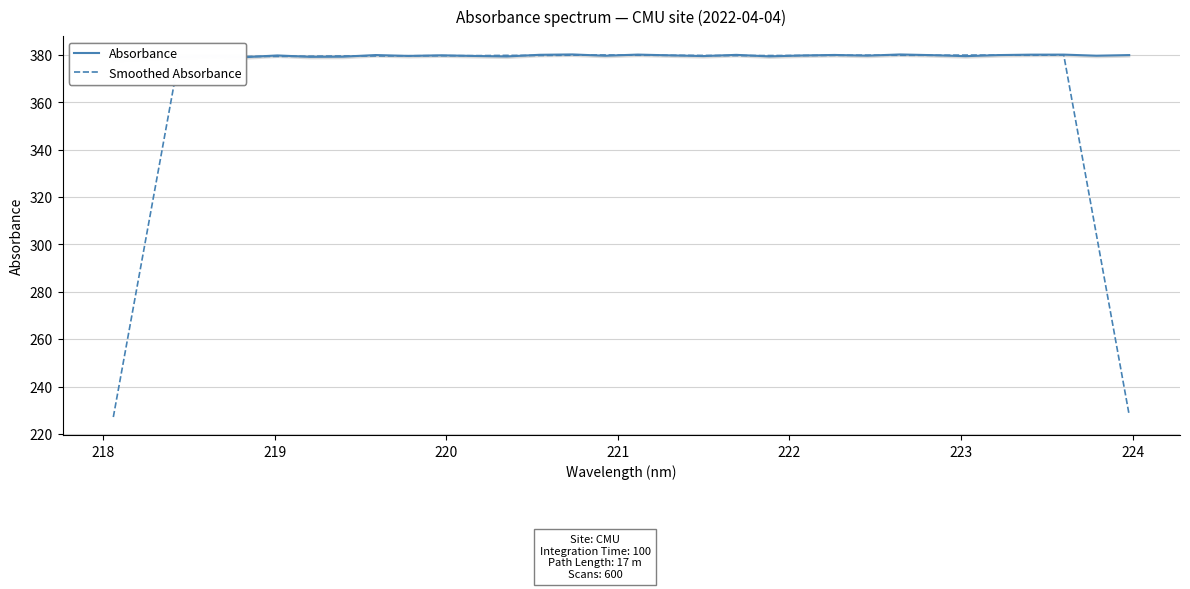

Reading right to left, what are all the values shown in this chart?

Absorbance: 379.9	379.7	380.1	380.1	379.9	379.5	379.9	380.2	379.7	380.0	379.7	379.4	380.0	379.5	379.8	380.1	379.6	380.2	380.0	379.3	379.6	379.8	379.6	379.9	379.2	379.2	379.8	379.0	379.6	379.1	378.6	377.9
Smoothed Absorbance: 227.9	304.0	379.9	379.9	379.9	379.9	379.8	379.8	379.9	379.8	379.8	379.7	379.7	379.8	379.8	379.9	380.0	379.9	379.8	379.8	379.7	379.6	379.6	379.5	379.5	379.4	379.4	379.3	379.2	378.8	303.0	227.1